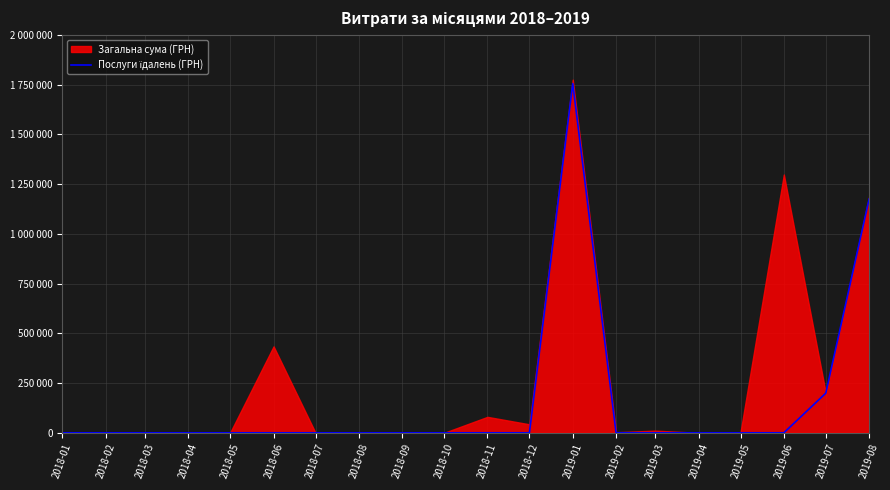

How many points are higher than both their immediate neighbors (excluding endpoints)?

1